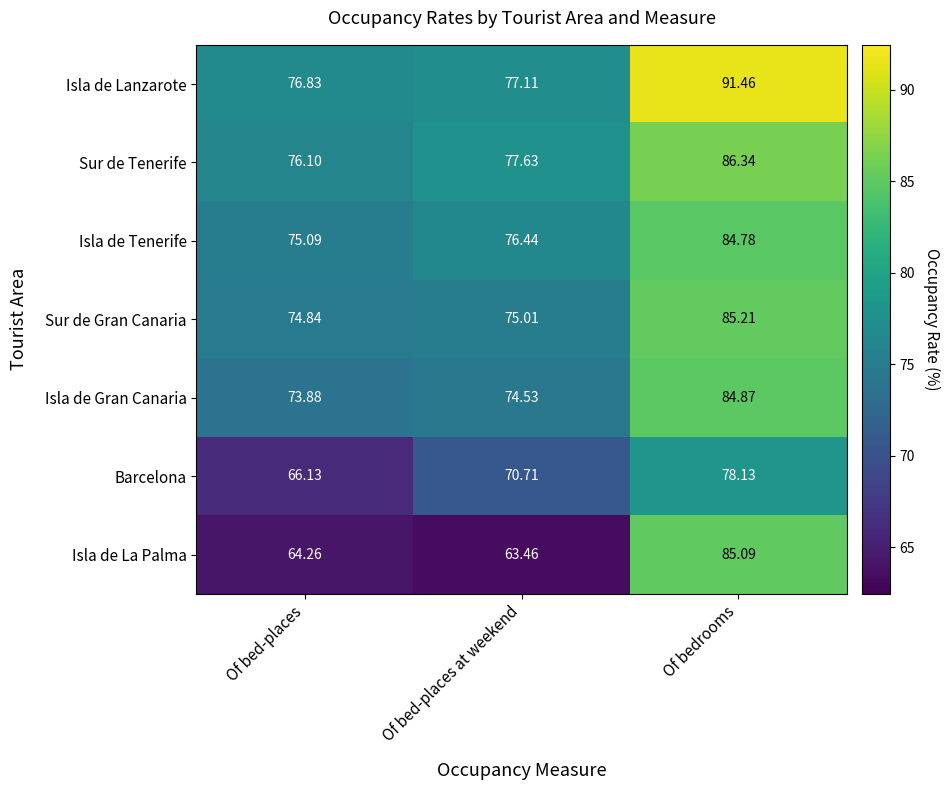

Which series has the largest total across all categories?

Isla de Lanzarote